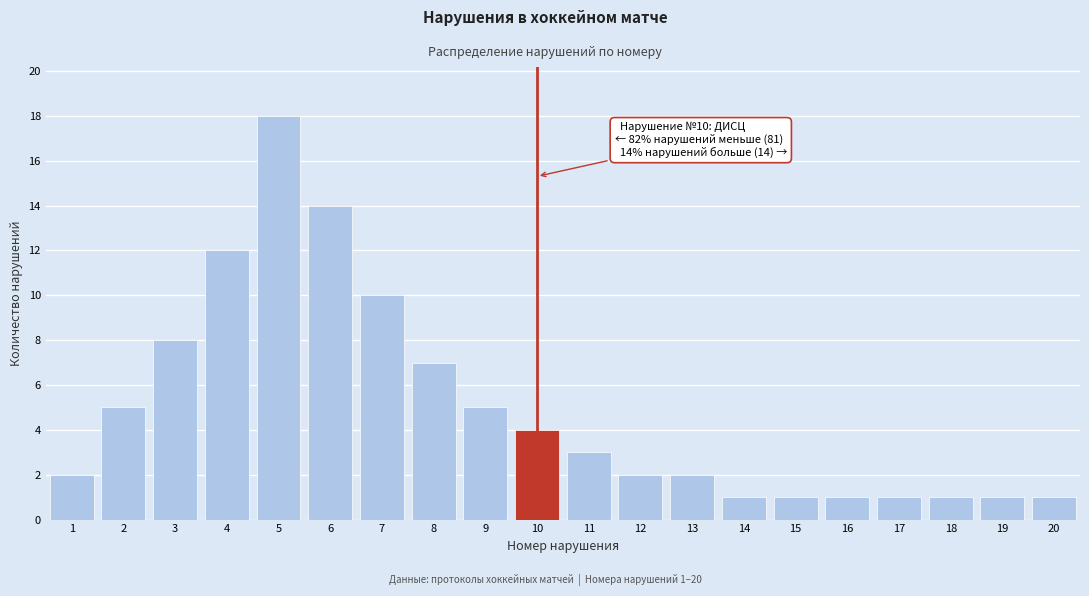

Reading left to right, transcribe all the data shown in this chart.

1=2	2=5	3=8	4=12	5=18	6=14	7=10	8=7	9=5	10=4	11=3	12=2	13=2	14=1	15=1	16=1	17=1	18=1	19=1	20=1